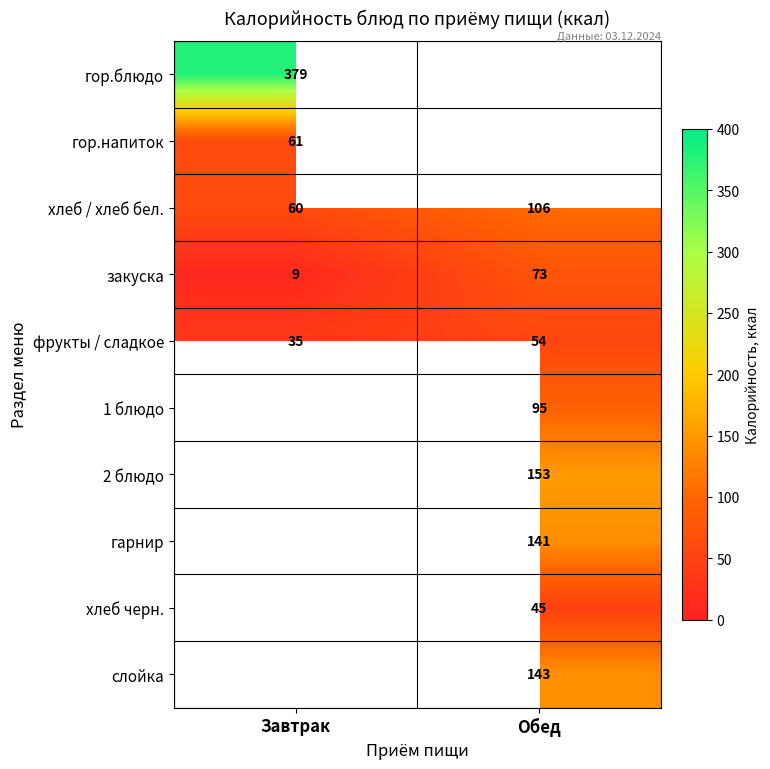

Which category has the highest value across all series?

Завтрак